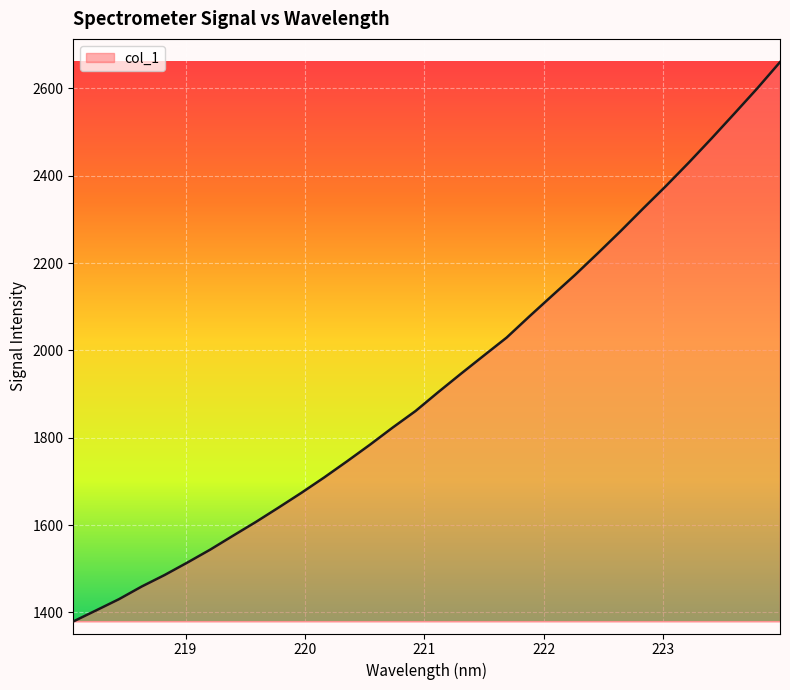

What is the average value?

1931.2